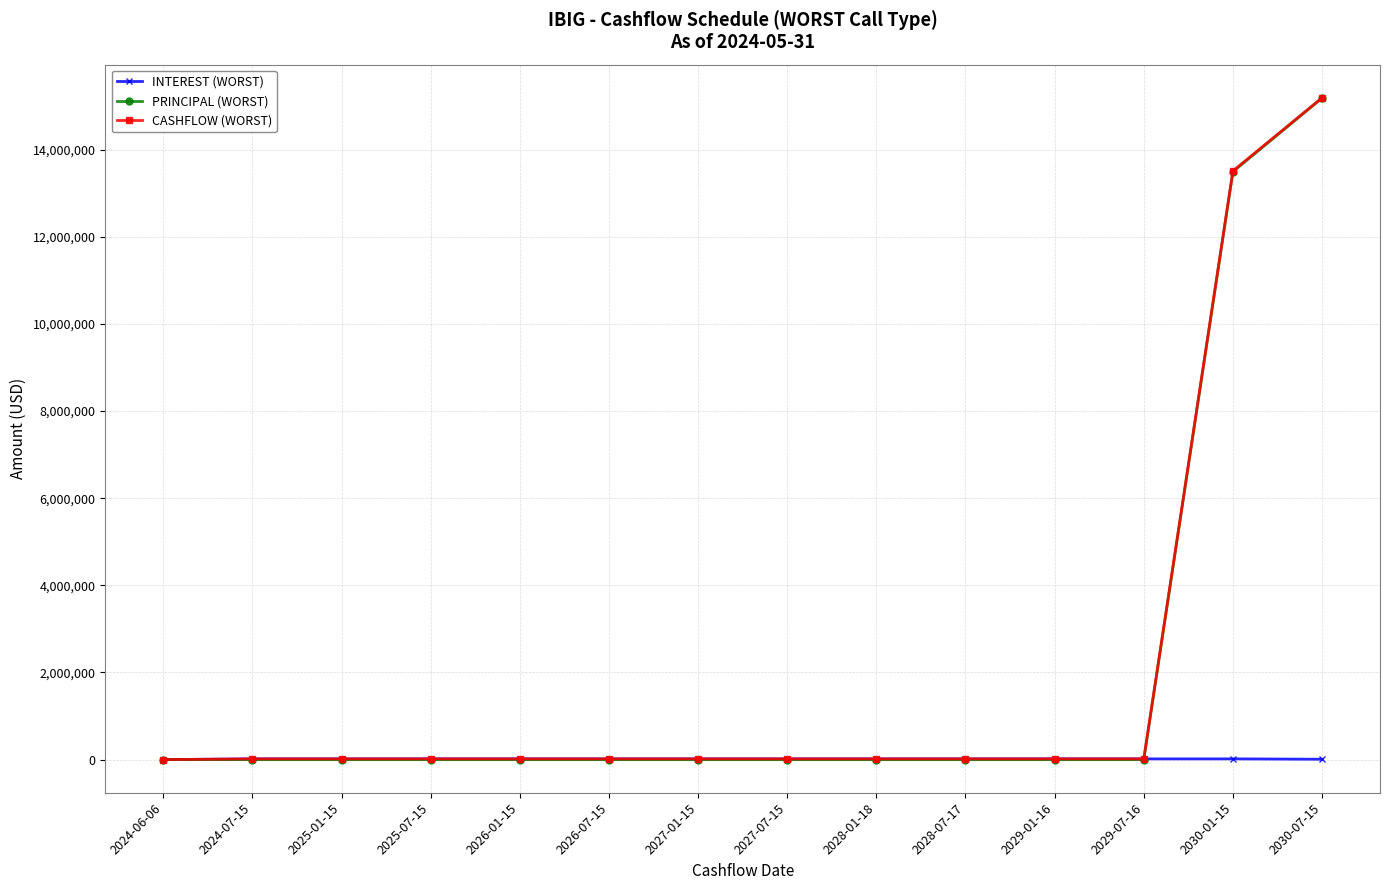

How many distinct data groups are displayed?

3